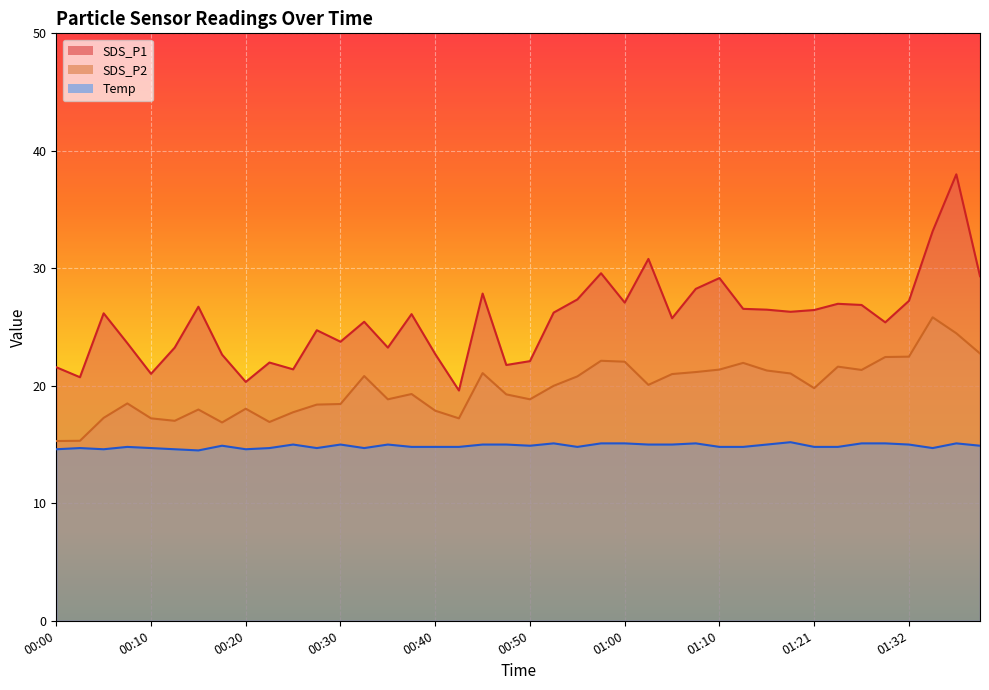

True or false: SDS_P2 has a value of 29.4 at 00:20.

False